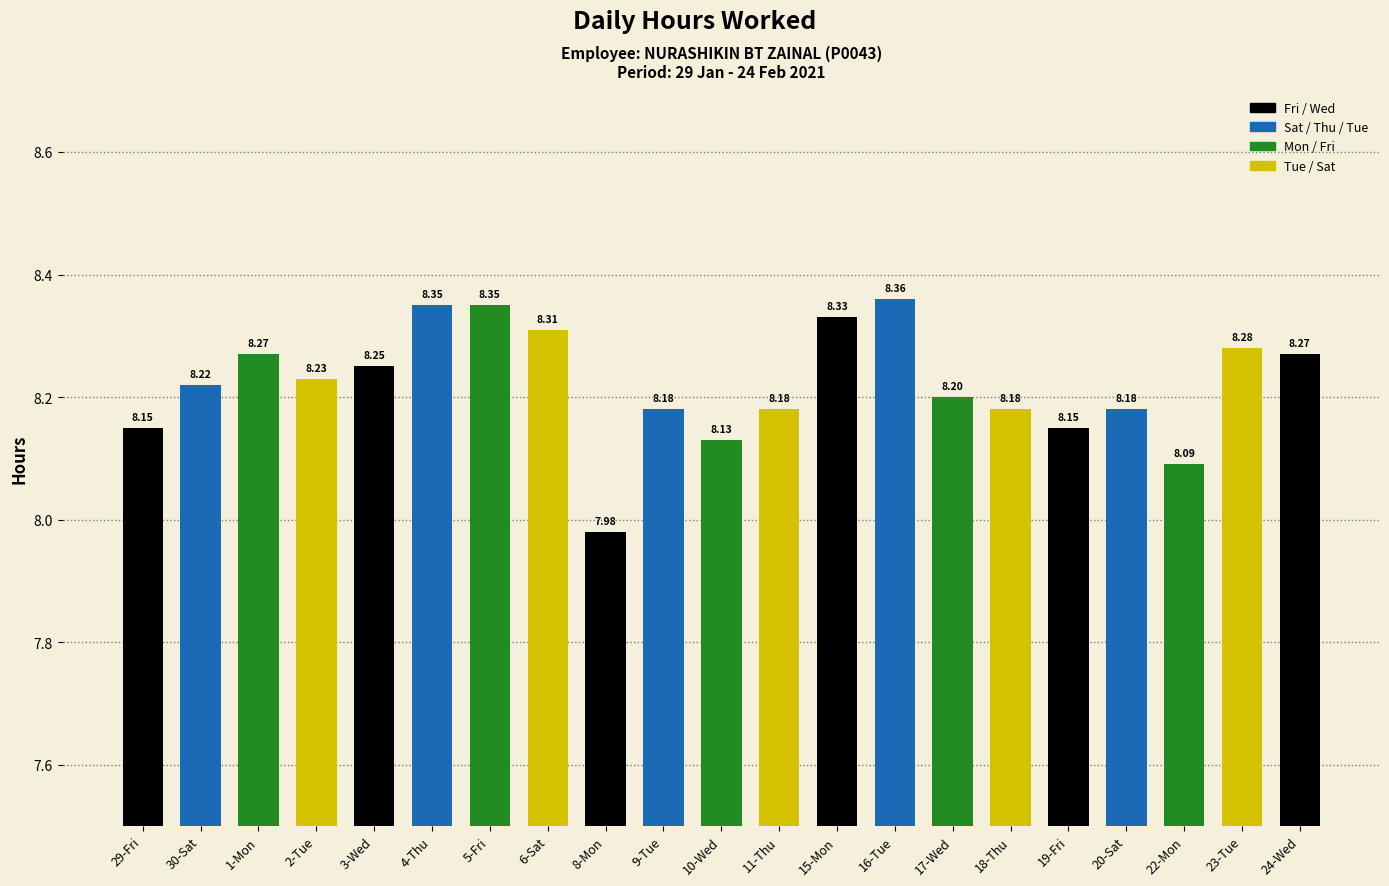

How many distinct data groups are displayed?

1